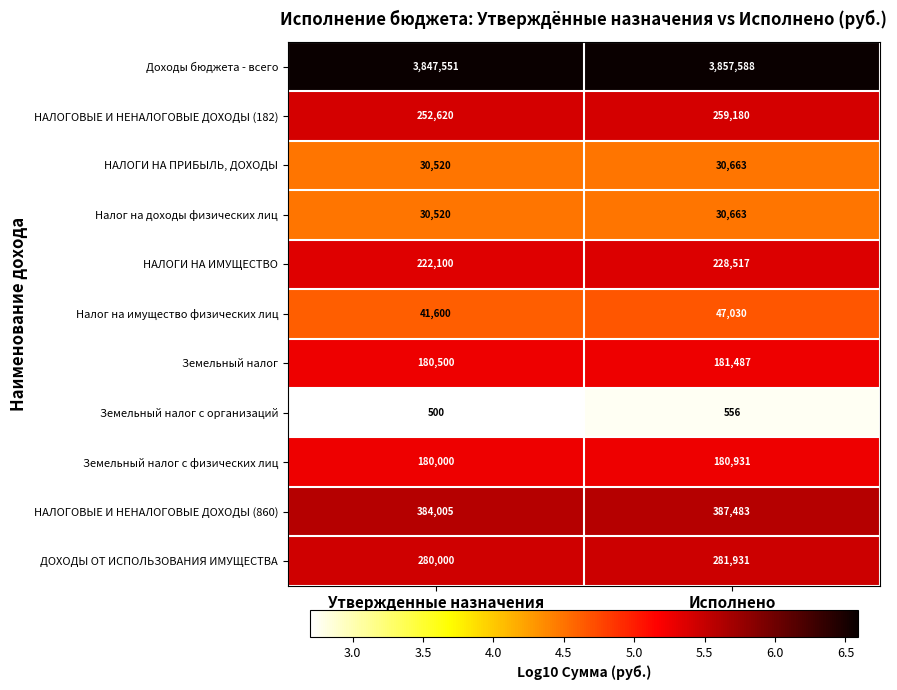

Which series has the largest total across all categories?

Доходы бюджета - всего